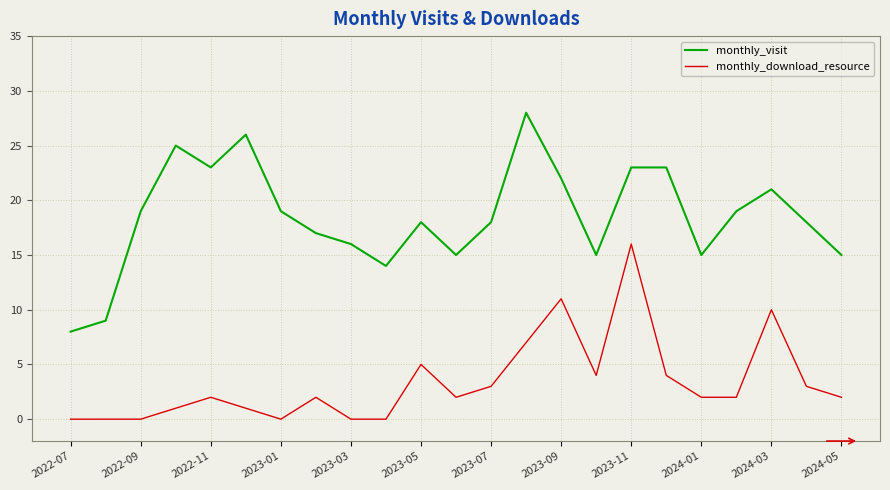

What is the difference between the maximum and minimum values in the monthly_visit series?

20